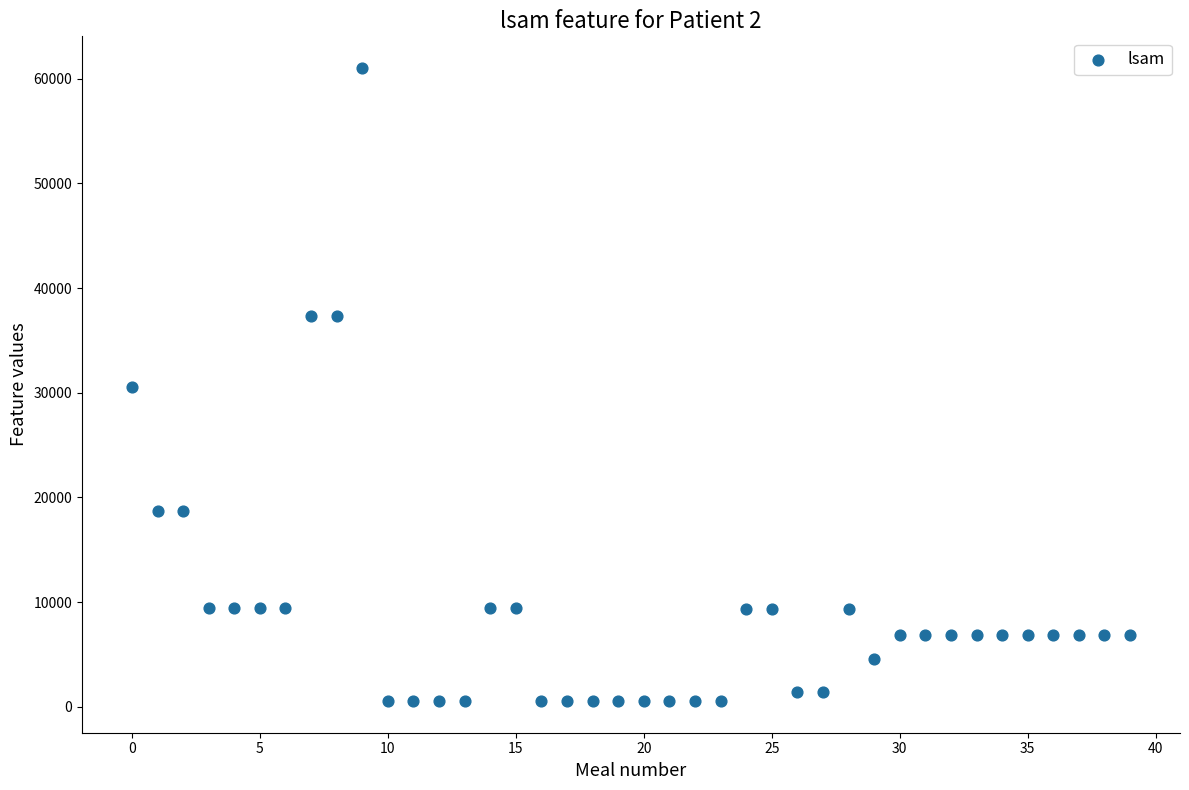

What is the range of Y values (max minus min)?

60489.3